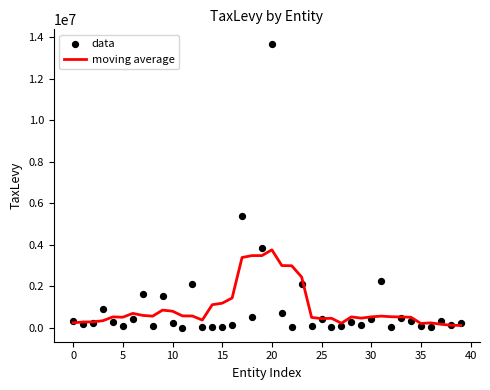

Which series has the largest total across all categories?

data